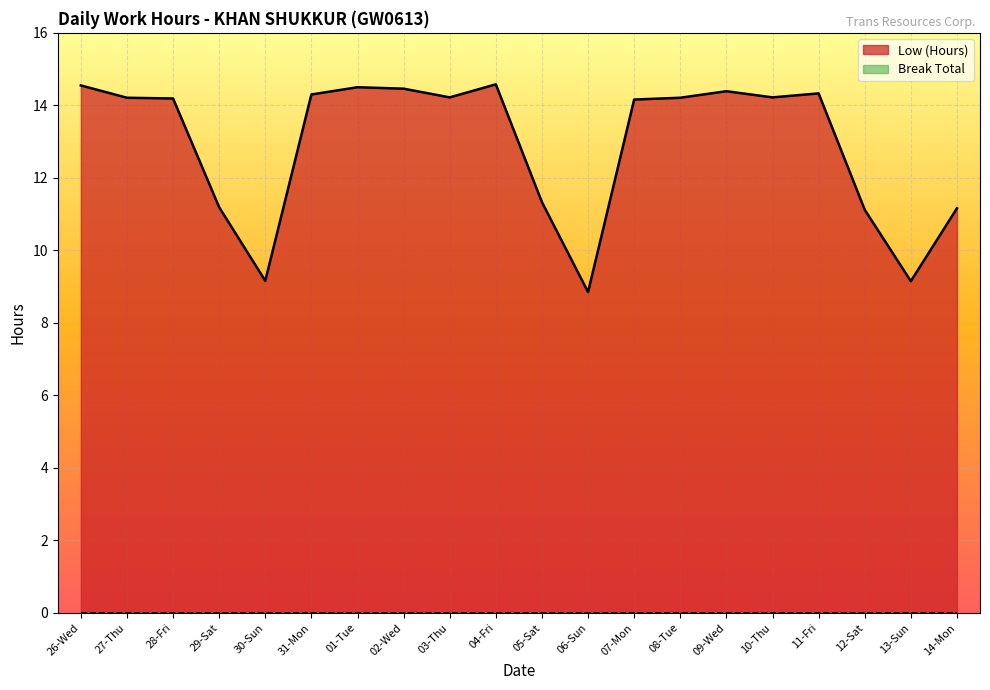

What position from the right is 26-Wed?

20